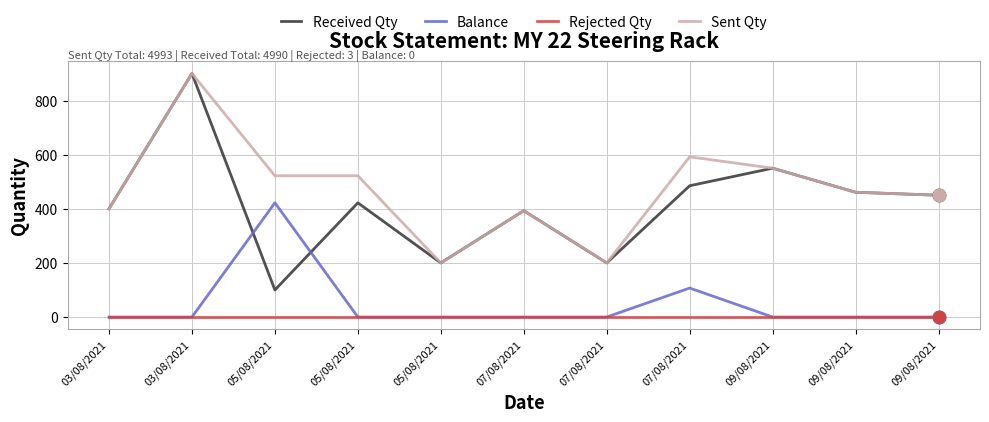

What are all the series names shown in the legend?

Received Qty, Balance, Rejected Qty, Sent Qty